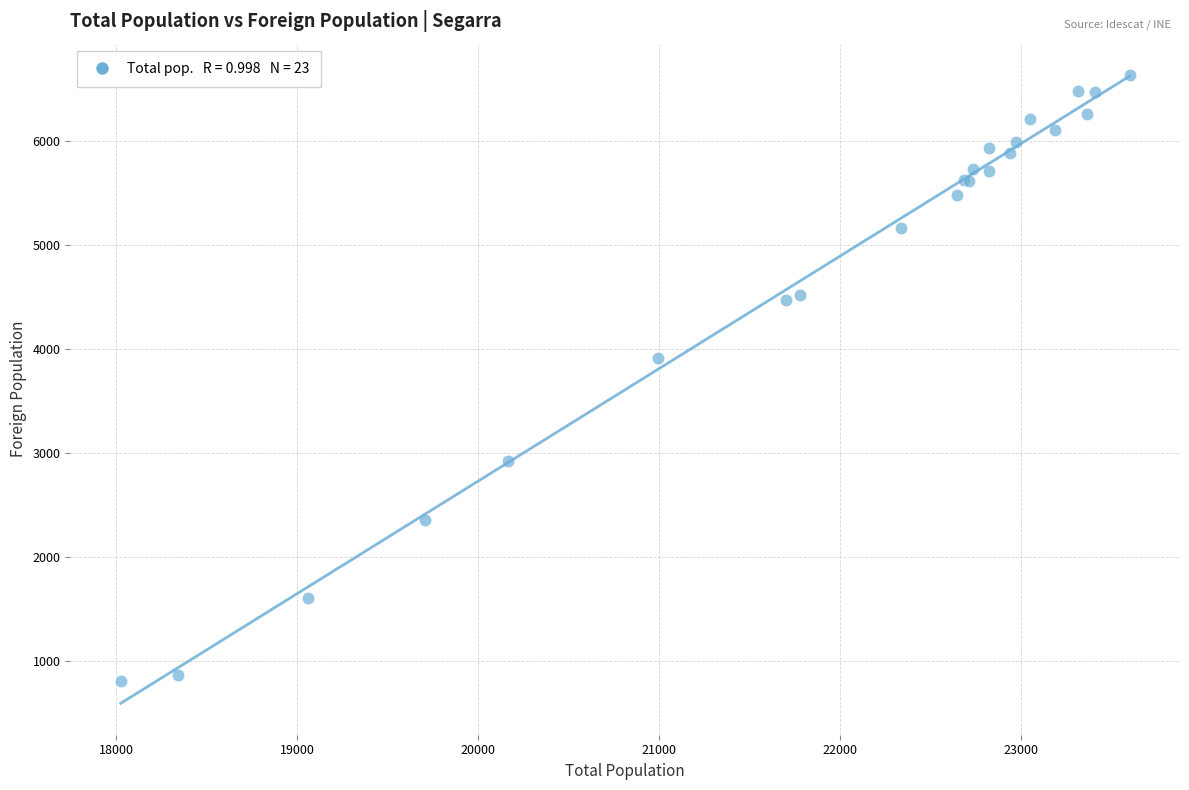

What Y value in the scatter plot is closest to 3725?

3920